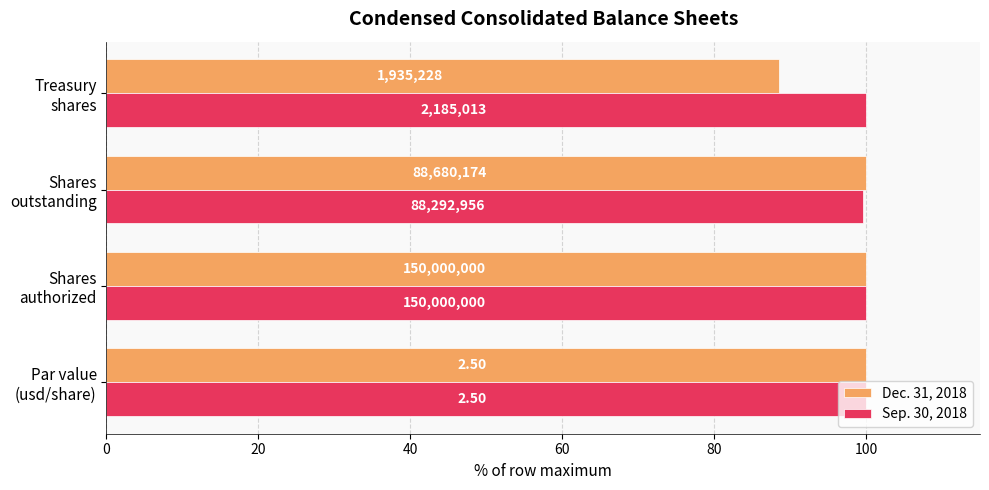

What are all the series names shown in the legend?

Dec. 31, 2018, Sep. 30, 2018